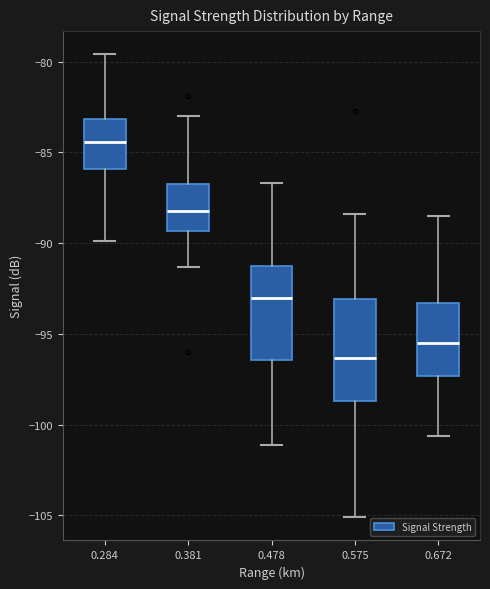

Reading left to right, transcribe this box plot: for each box, give where its median line is, the range the box spans, and where its two whiskers end, as read against the y-axis. The values are not printed on the chart, so give them approximately, as read against the axis.

0.284: median -84.5, box -86.0 to -83.0, whiskers -90.0 to -79.5
0.381: median -88.0, box -89.5 to -86.5, whiskers -91.5 to -83.0
0.478: median -93.0, box -96.5 to -91.5, whiskers -101.0 to -86.5
0.575: median -96.5, box -98.5 to -93.0, whiskers -105.0 to -88.5
0.672: median -95.5, box -97.5 to -93.5, whiskers -100.5 to -88.5